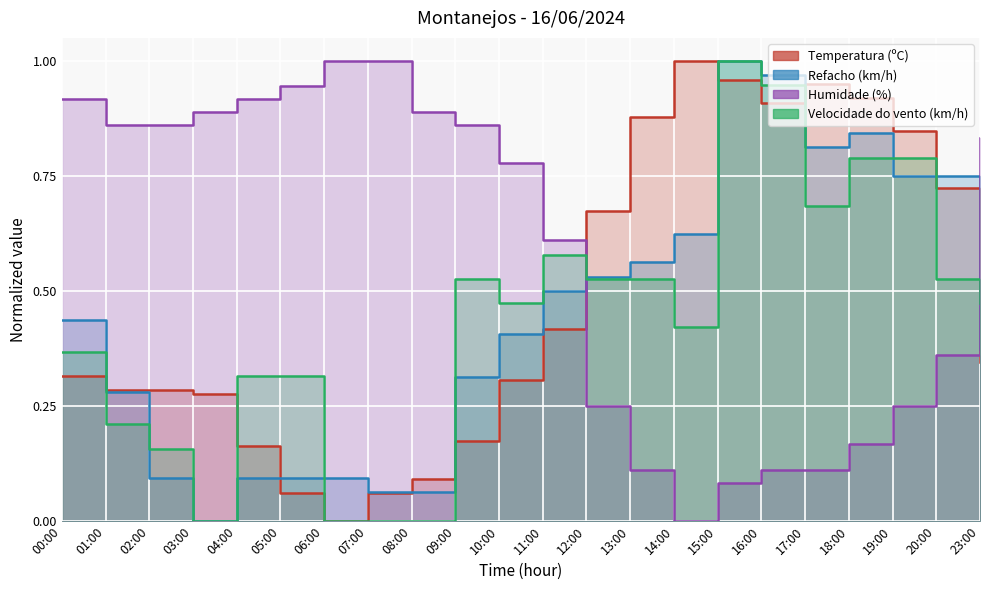

Which series has the largest range (max minus min)?

Temperatura (ºC)